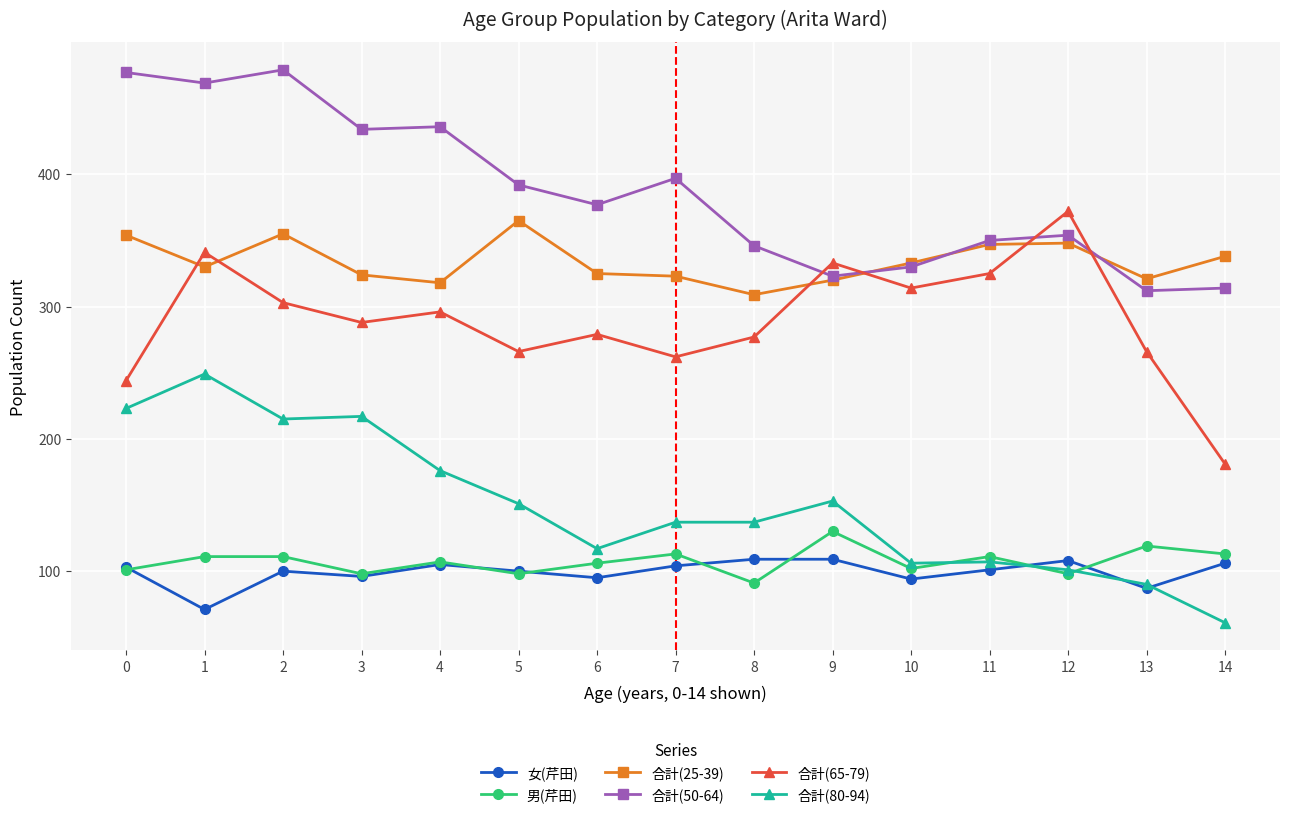

What is the value of the 女(芹田) point at the 11th from the left?

94